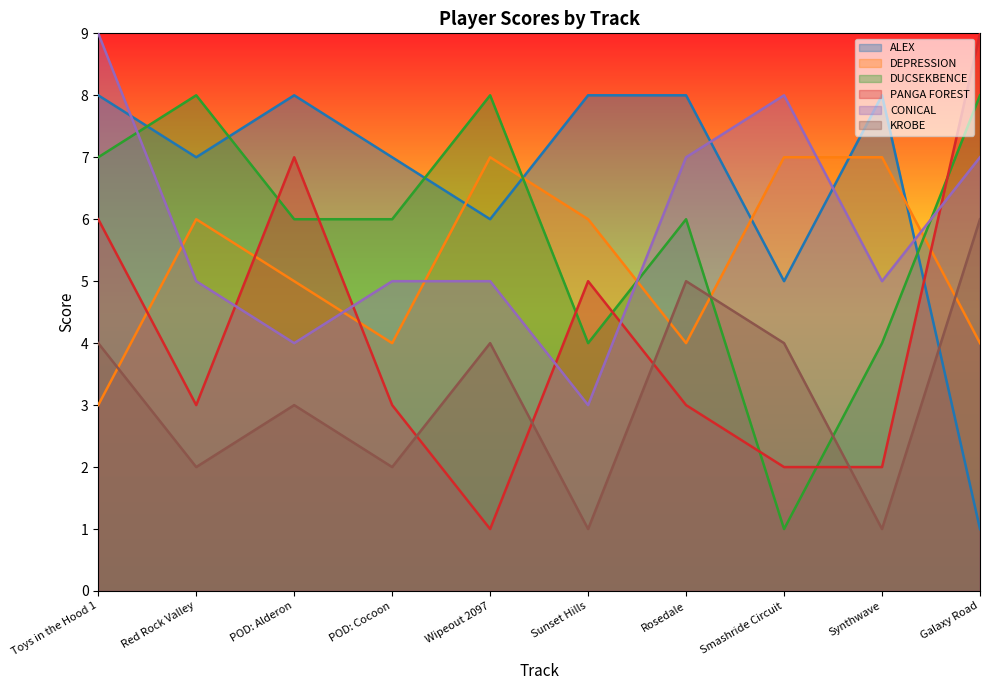

What is the average value of the CONICAL series?

6